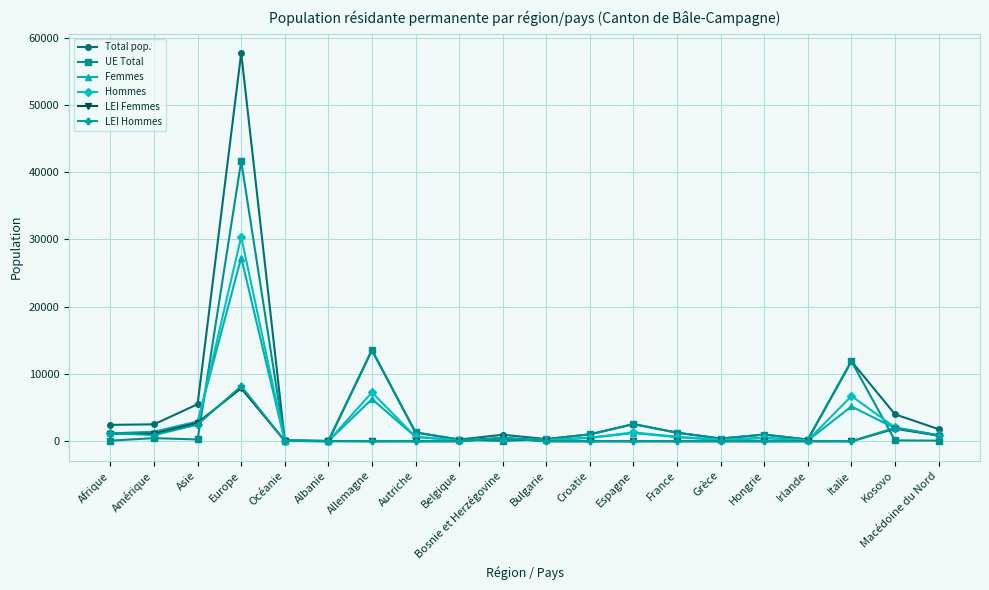

At which category is the sum across all series the highest?

Europe